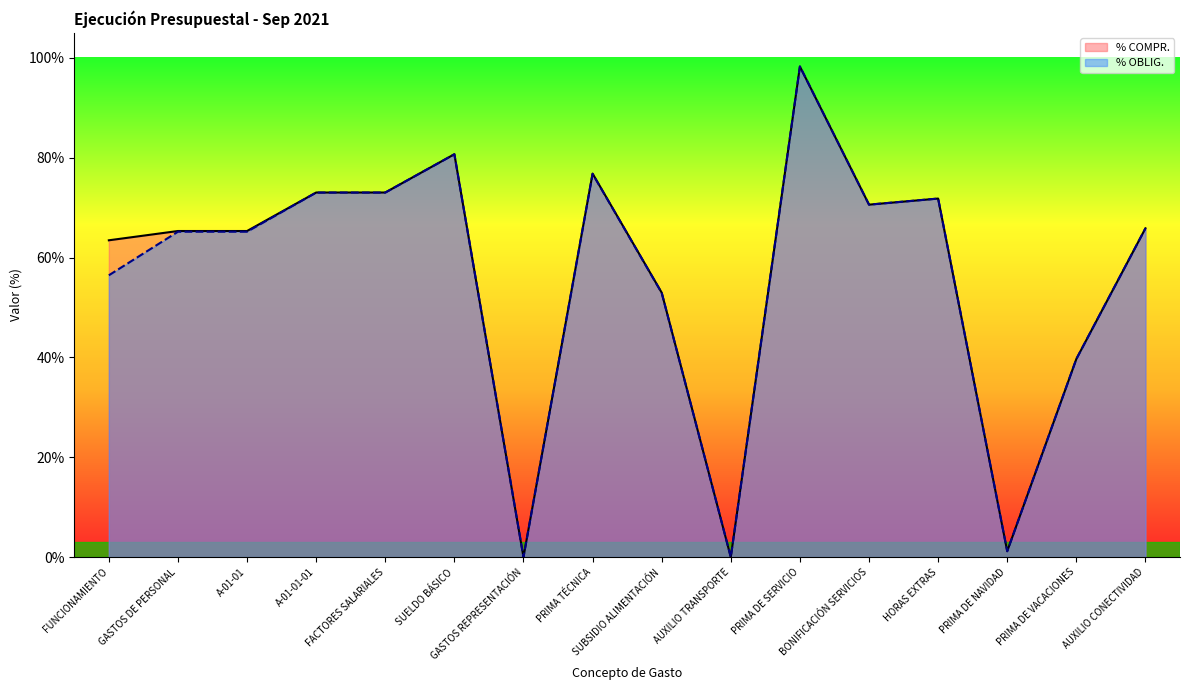

What are all the series names shown in the legend?

% COMPR., % OBLIG.